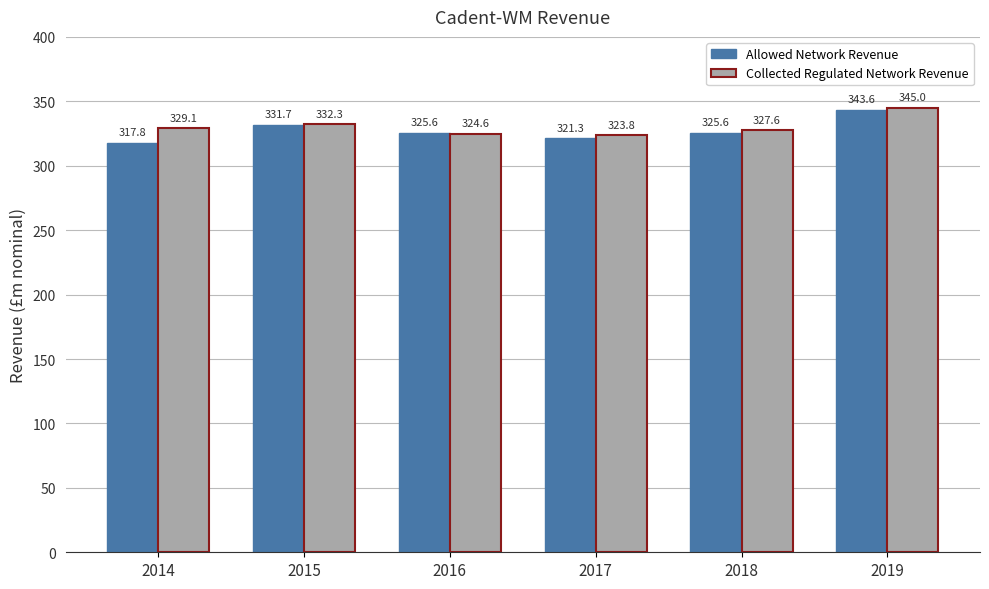

Which category has the highest value across all series?

2019